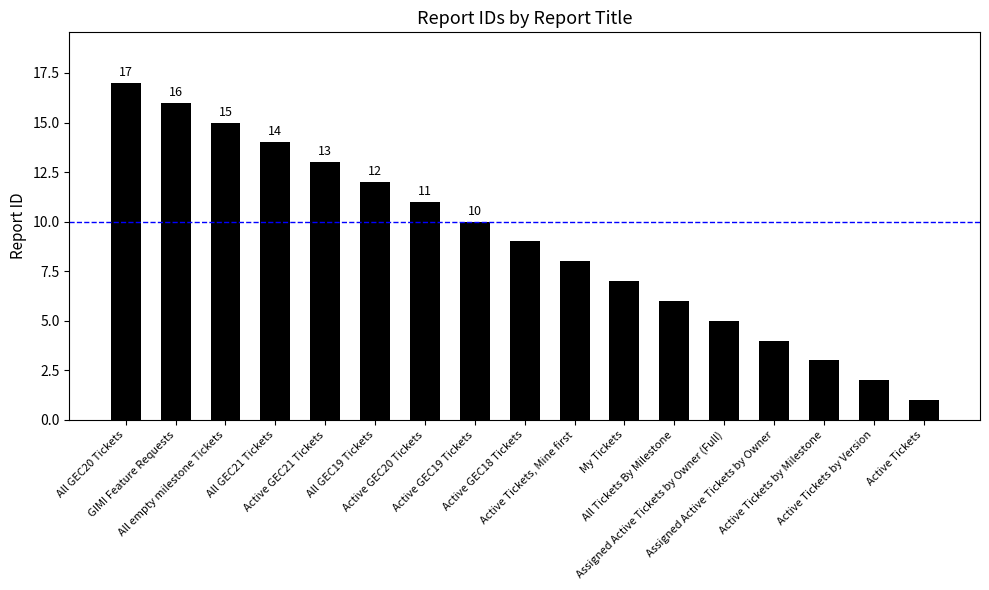

What is the minimum value shown in the chart?

1